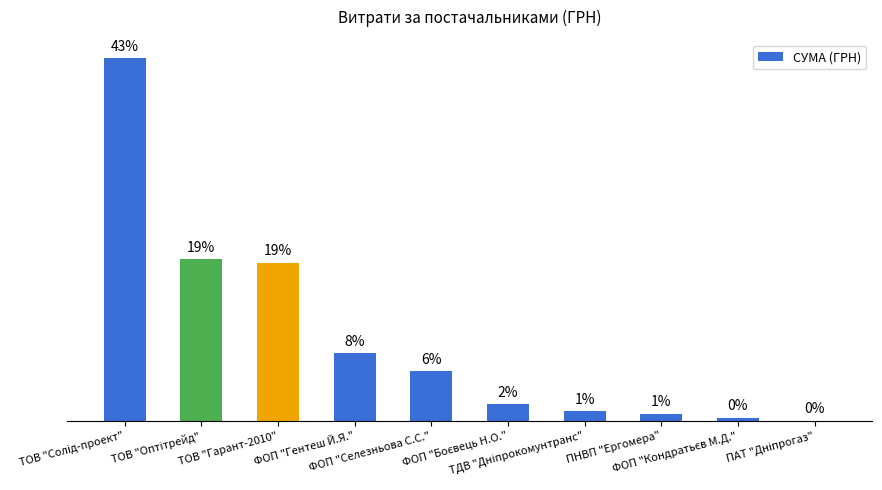

Reading left to right, list all the values displayed in this chart.

ТОВ "Солід-проект"=78600.0	ТОВ "Оптітрейд"=35033.0	ТОВ "Гарант-2010"=34296.0	ФОП "Гентеш Й.Я."=14753.0	ФОП "Селезньова С.С."=10800.0	ФОП "Боєвець Н.О."=3730.0	ТДВ "Дніпрокомунтранс"=2056.2	ПНВП "Ергомера"=1596.0	ФОП "Кондратьєв М.Д."=717.0	ПАТ "Дніпрогаз"=85.0